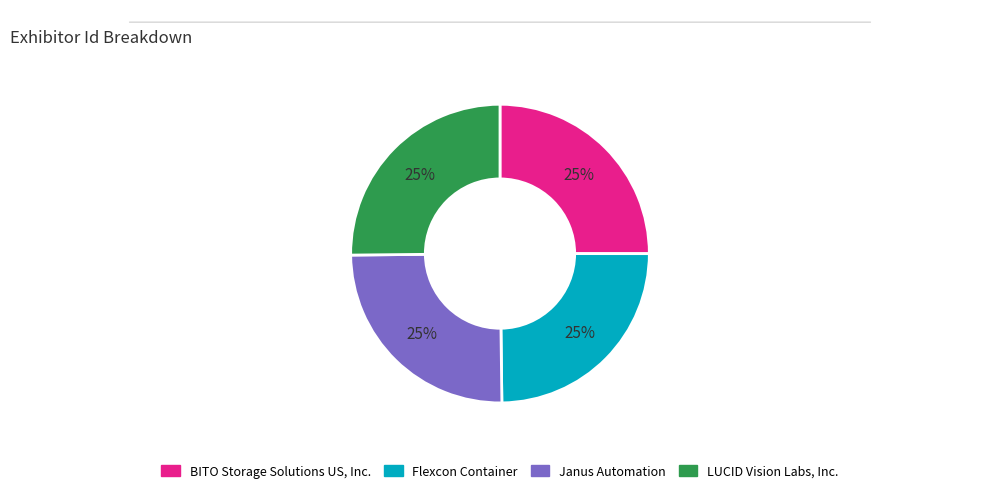

What percentage is the BITO Storage Solutions US, Inc. slice, to the nearest percent?

25%